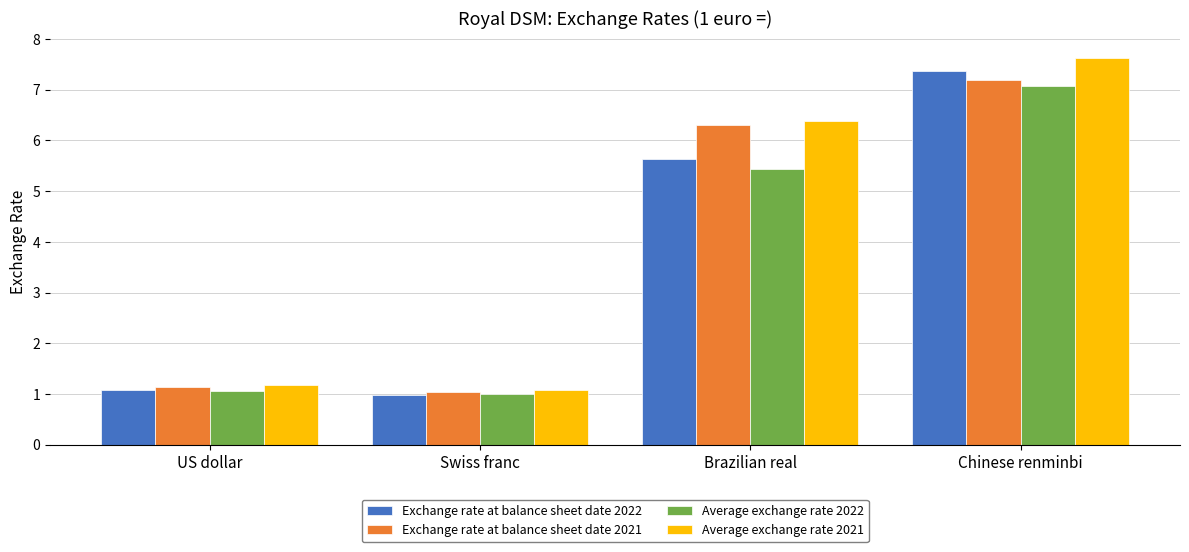

Rank the categories by Average exchange rate 2021 value from highest to lowest.

Chinese renminbi, Brazilian real, US dollar, Swiss franc